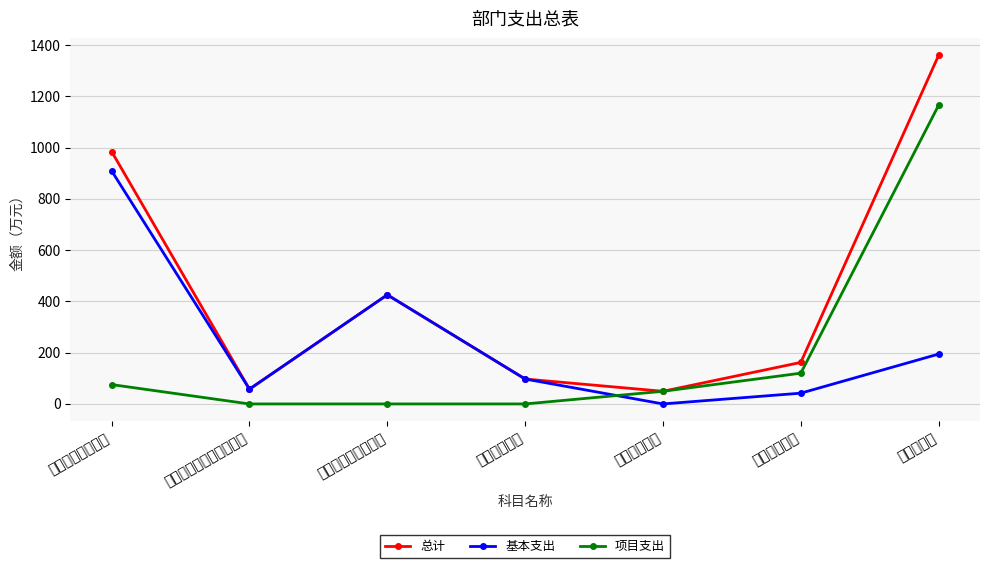

Is the value of 项目支出 at 一般公共服务支出 greater than the value of 基本支出 at 一般公共服务支出?

No